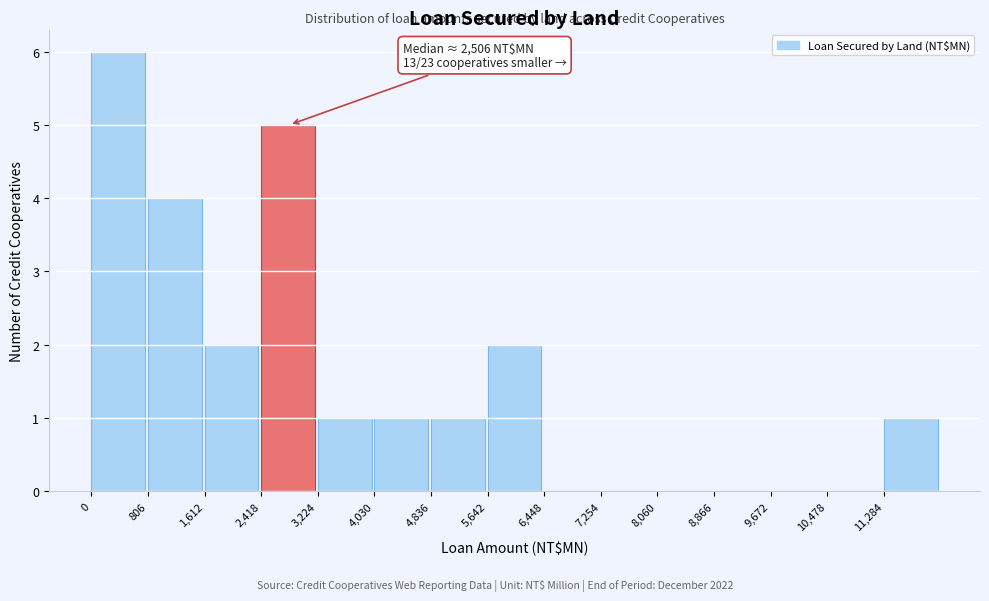

Over which range of the x-axis is the bar tallest?

0 to 800